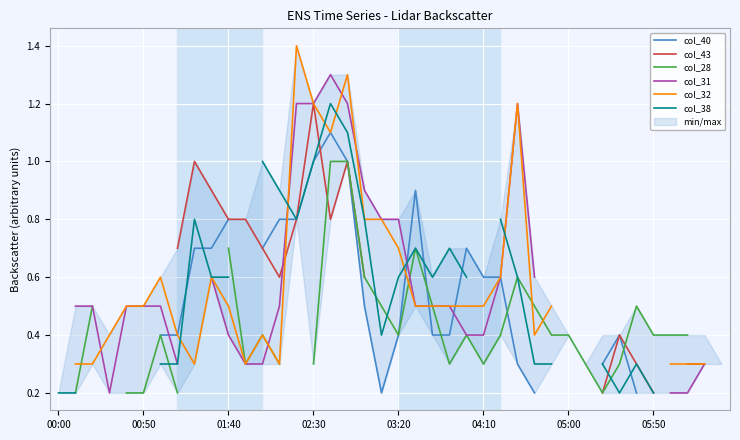

Where is the first local minimum for col_40?

19